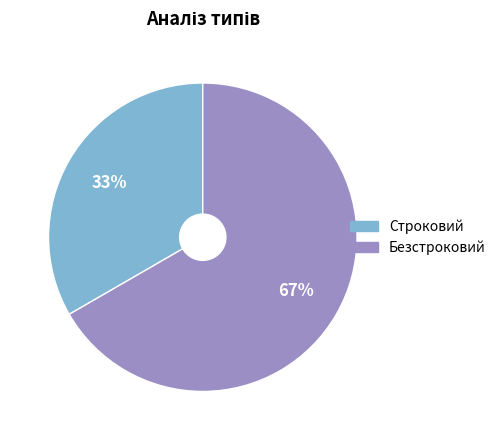

Combined, do Строковий and Безстроковий account for over 50%?

Yes